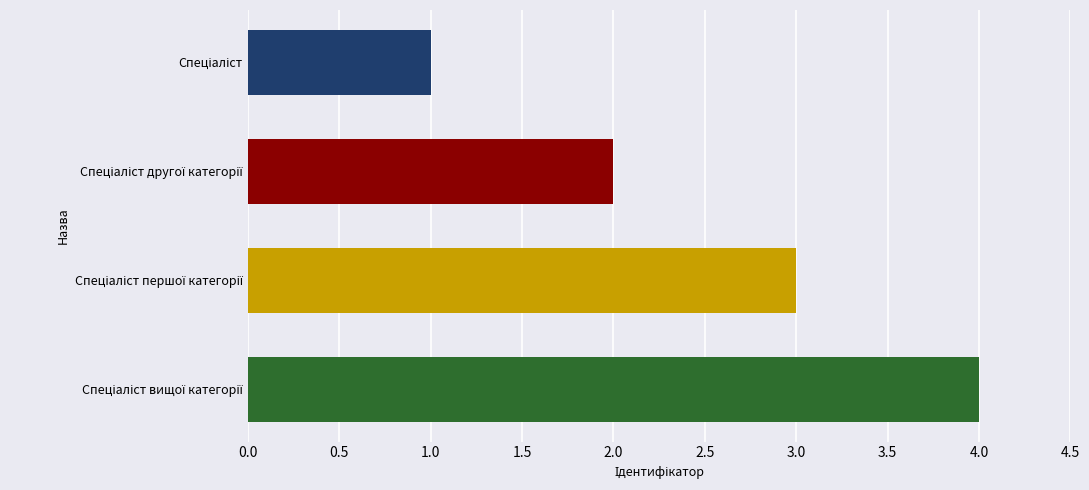

What is the difference between the maximum and second lowest values?

2